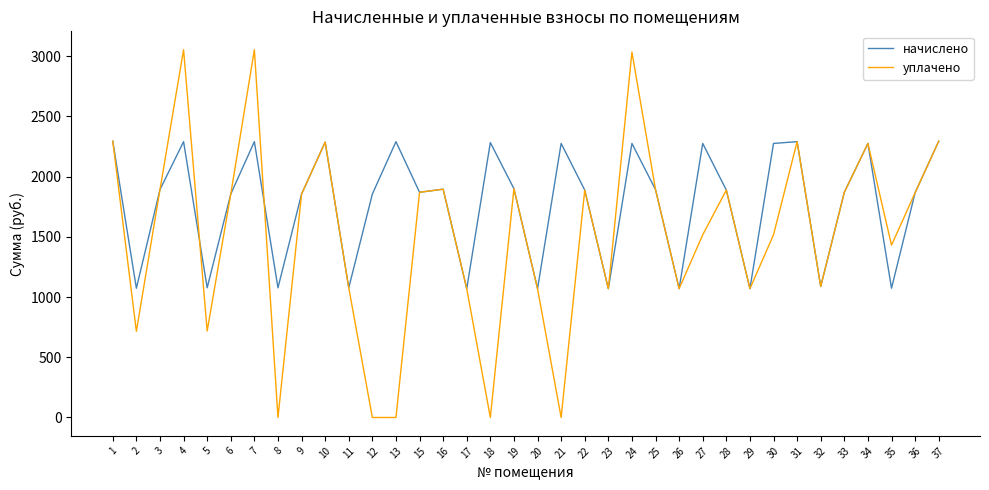

Which series has the largest range (max minus min)?

уплачено